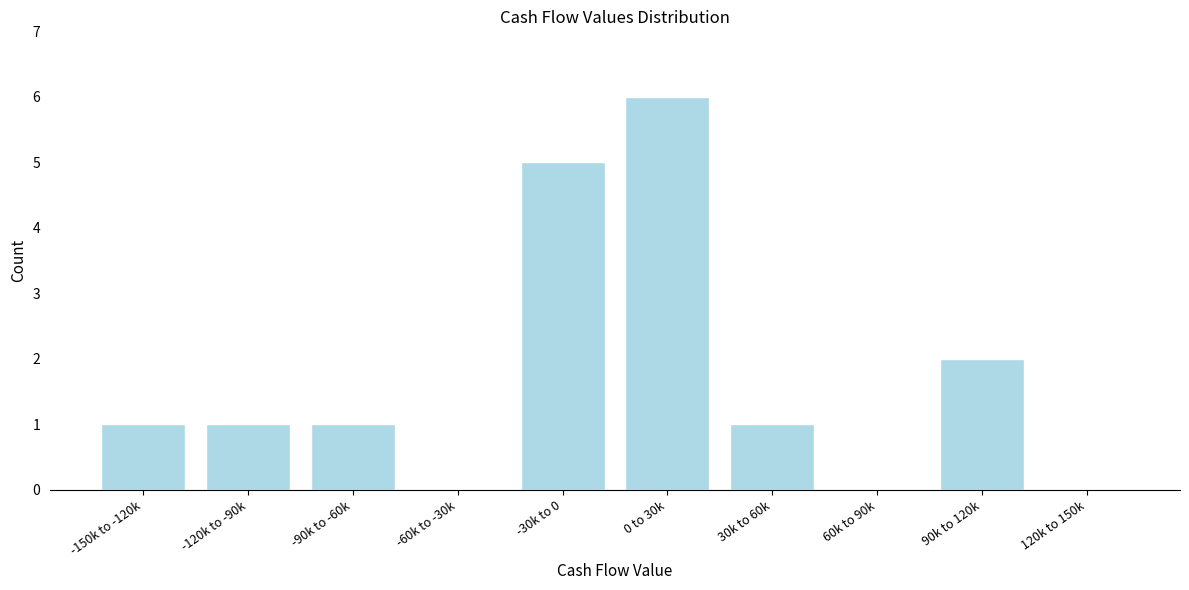

Reading left to right, what are all the values shown in this chart?

-150k to -120k=1	-120k to -90k=1	-90k to -60k=1	-60k to -30k=0	-30k to 0=5	0 to 30k=6	30k to 60k=1	60k to 90k=0	90k to 120k=2	120k to 150k=0